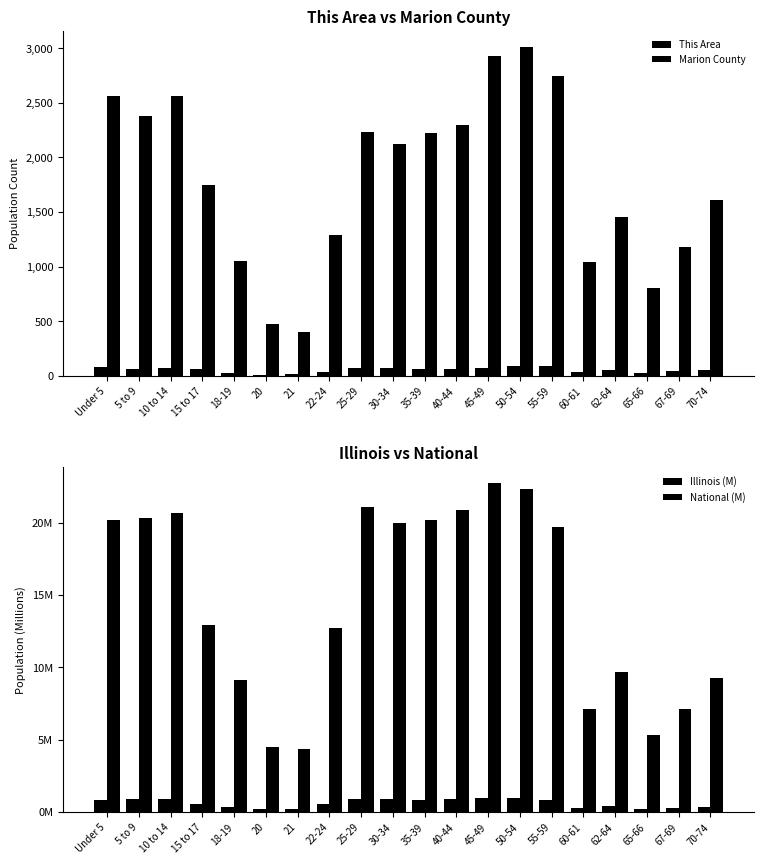

Is the value of Illinois (M) at 40-44 greater than the value of This Area at 50-54?

No